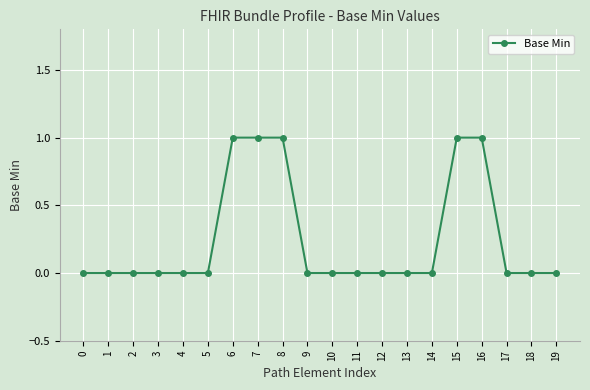

What is the value of the 8th point from the left?

1